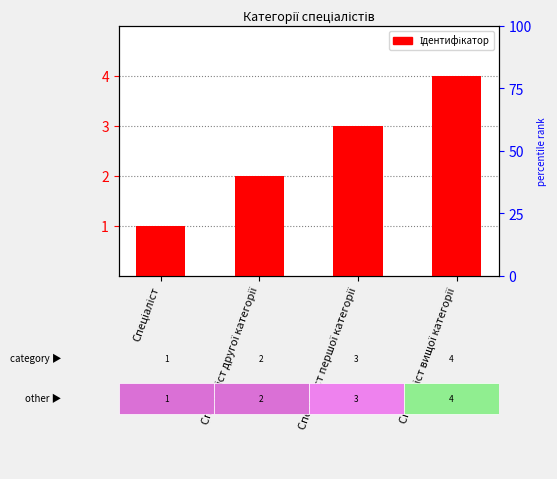

Rank the categories by value from highest to lowest.

Спеціаліст вищої категорії, Спеціаліст першої категорії, Спеціаліст другої категорії, Спеціаліст